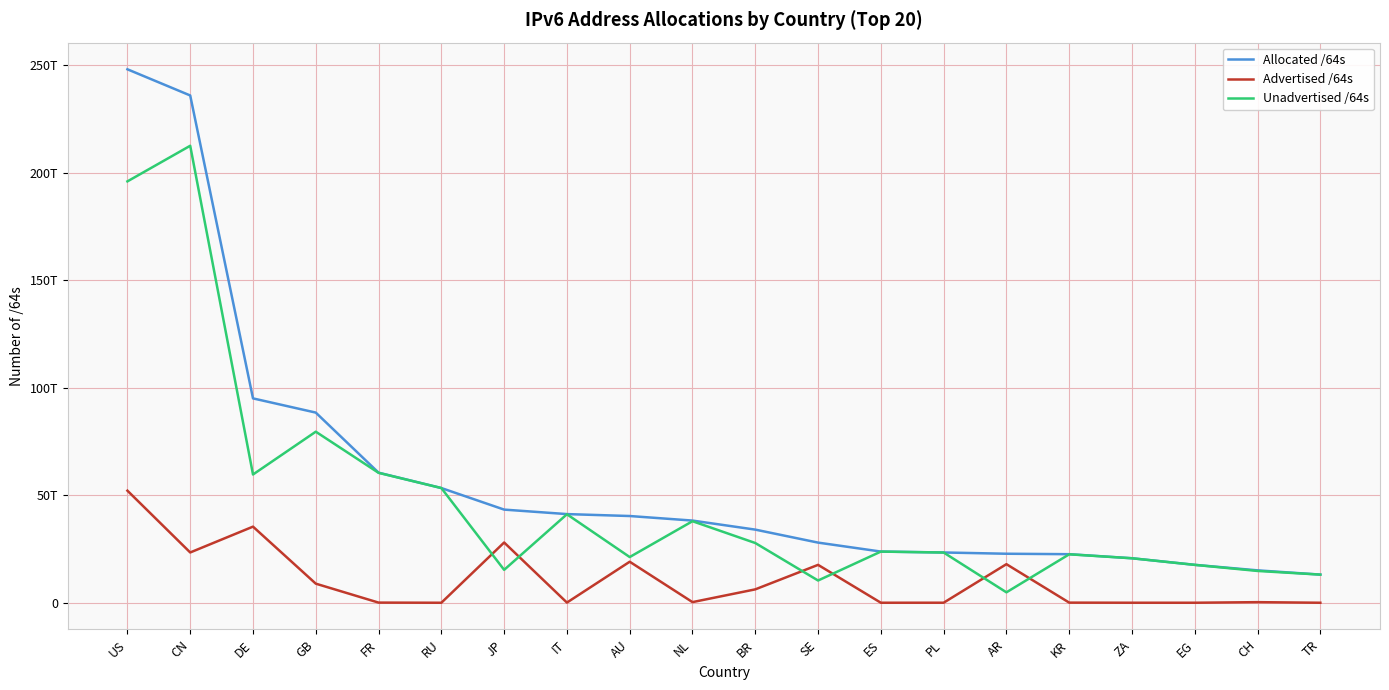

Does the chart have visible grid lines?

Yes